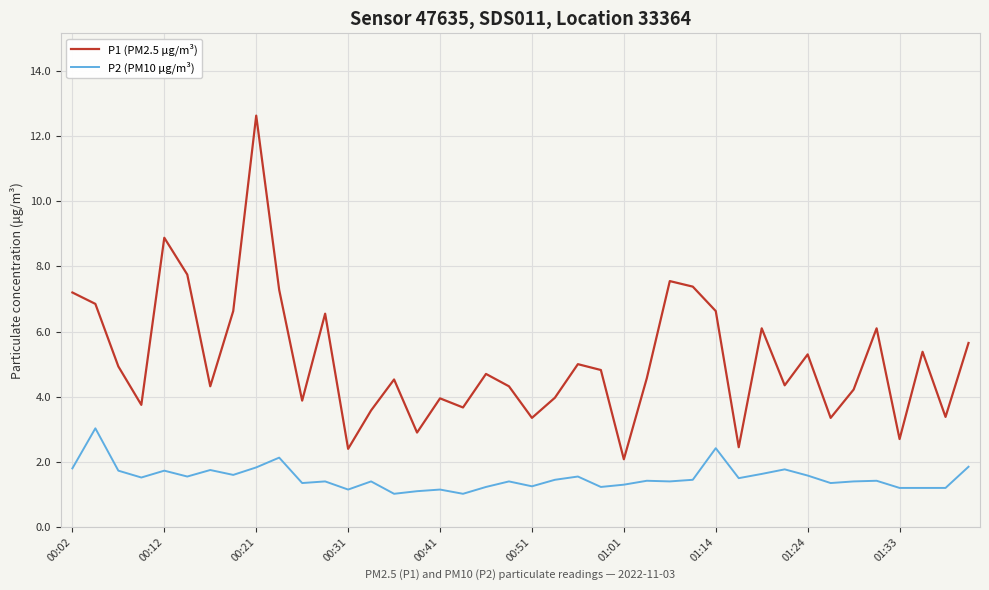

Which series has the largest total across all categories?

P1 (PM2.5 μg/m³)